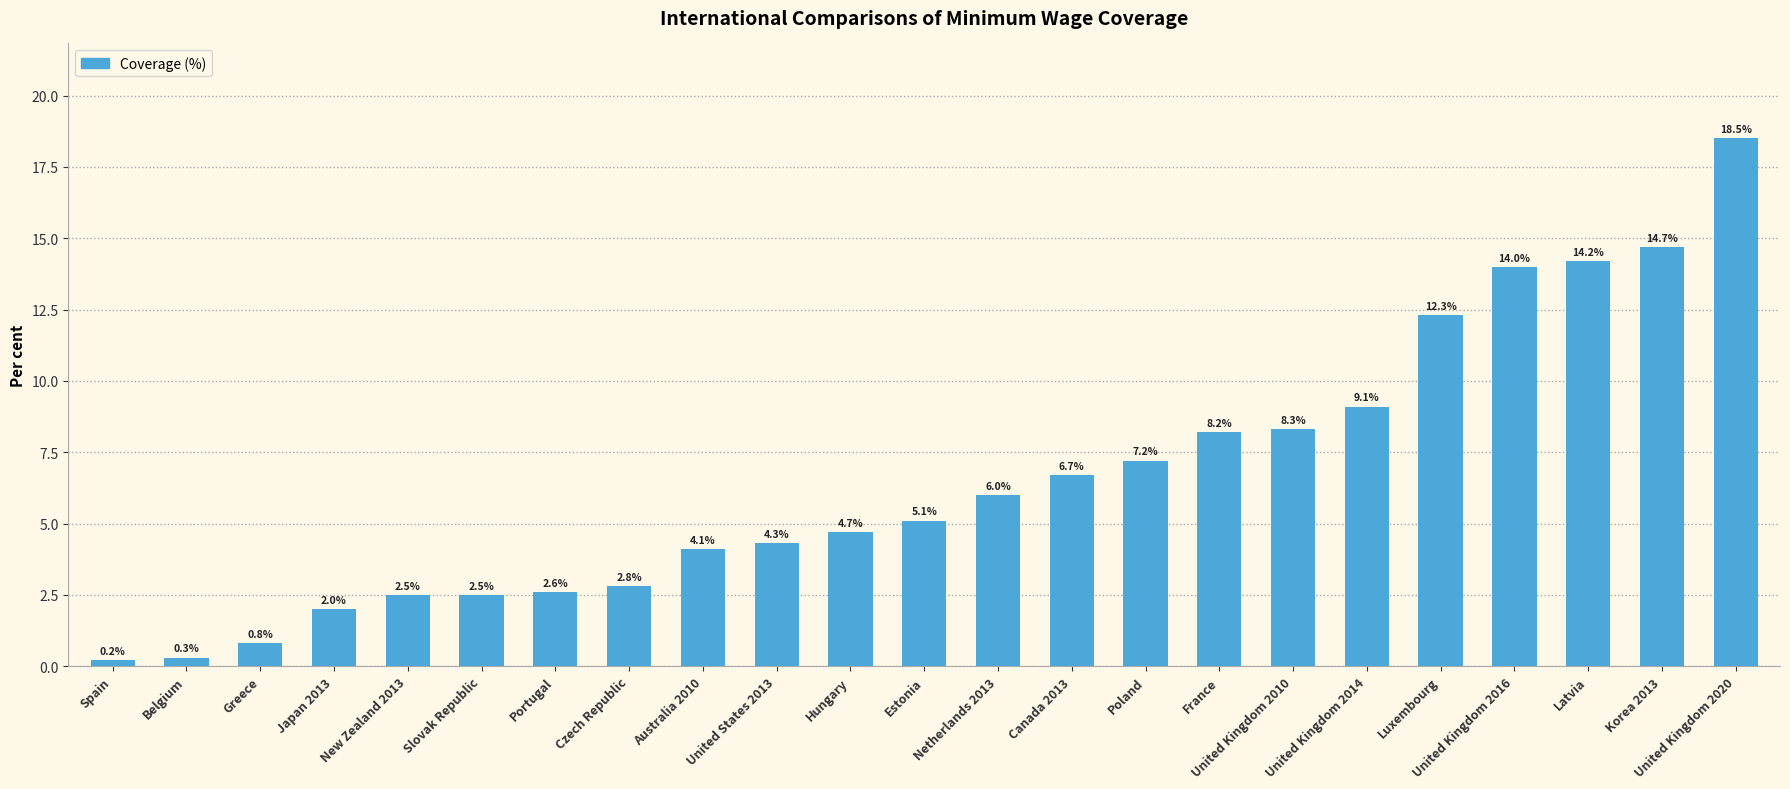

The chart shows a value of 1.4 at New Zealand 2013. True or false?

False